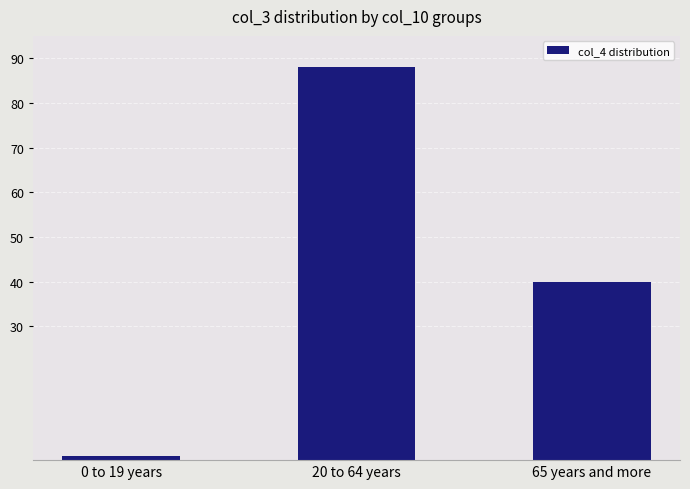

What position from the right is 0 to 19 years?

3